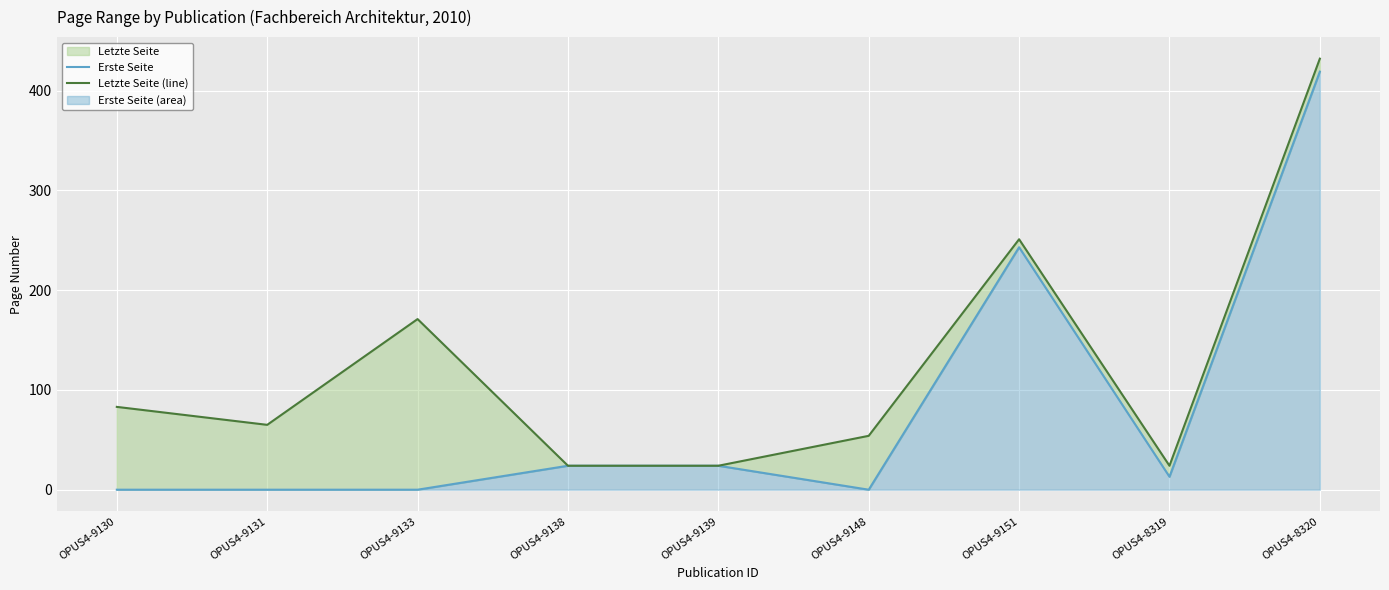

How many lines are shown in the chart?

2